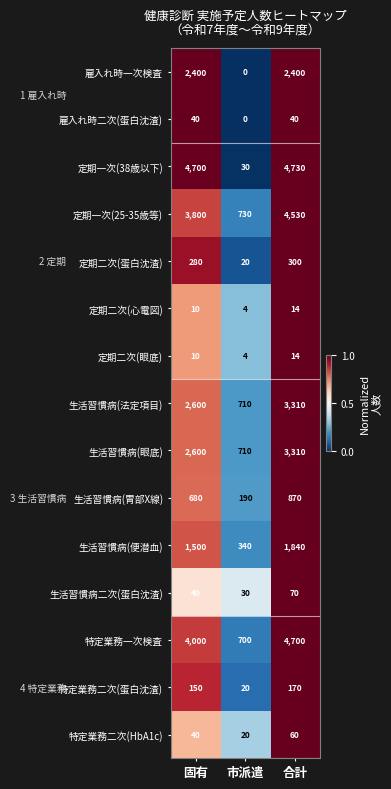

Which series changed the most between 固有 and 市派遣?

定期一次(38歳以下)